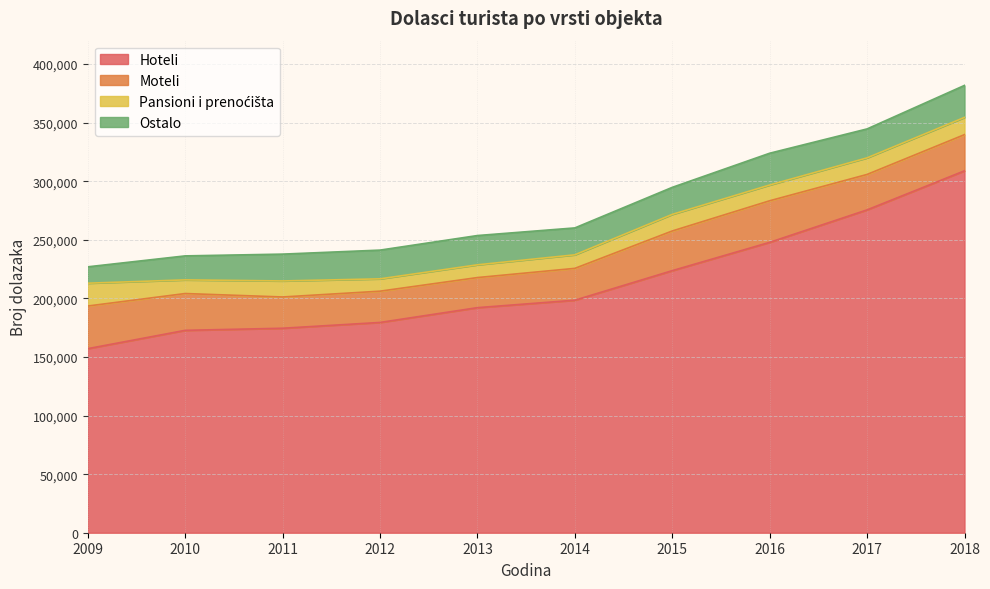

What is the spread (max minus min) of values at 2016?

234405